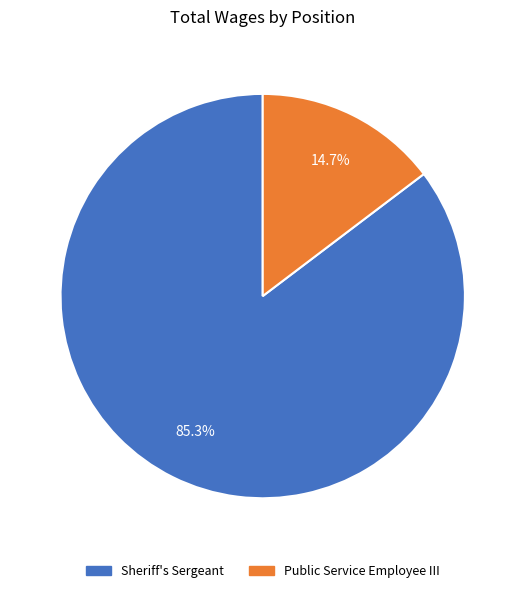

Approximately how many times larger is the value at Sheriff's Sergeant compared to Public Service Employee III?

5.8